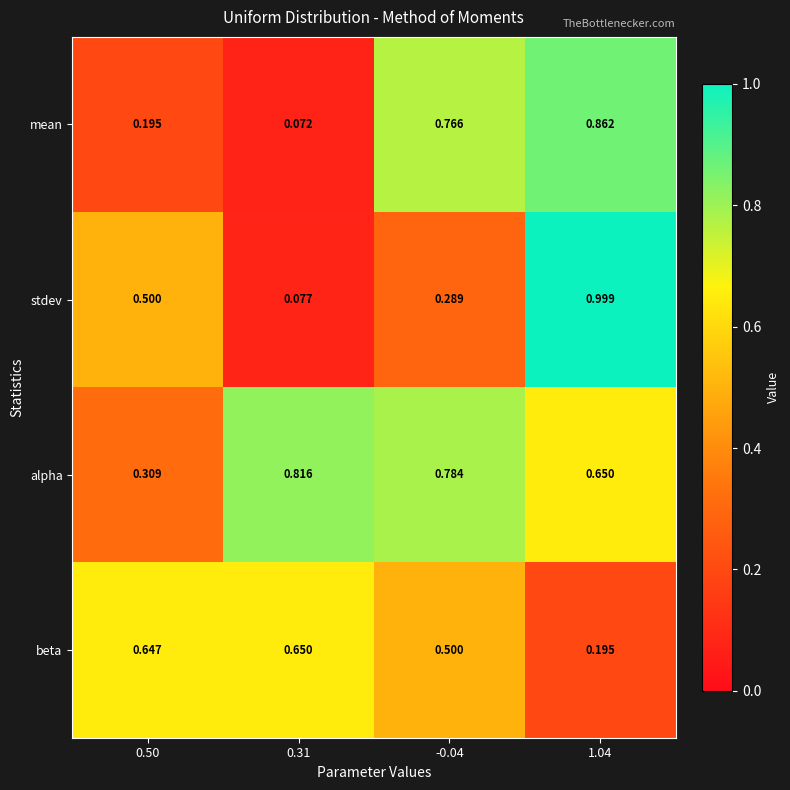

Is the value of stdev at -0.04 greater than the value of alpha at -0.04?

No